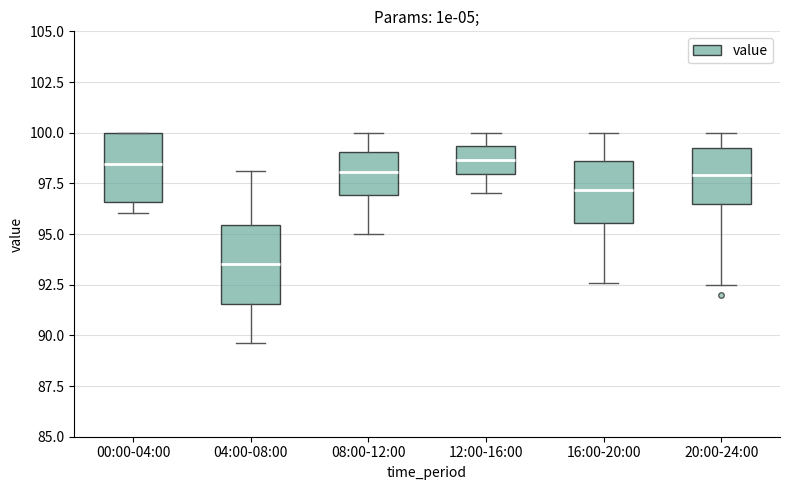

Where is the lower edge of the box for 20:00-24:00 on the y-axis? The values are not printed on the chart, so give them approximately, as read against the axis.

96.5